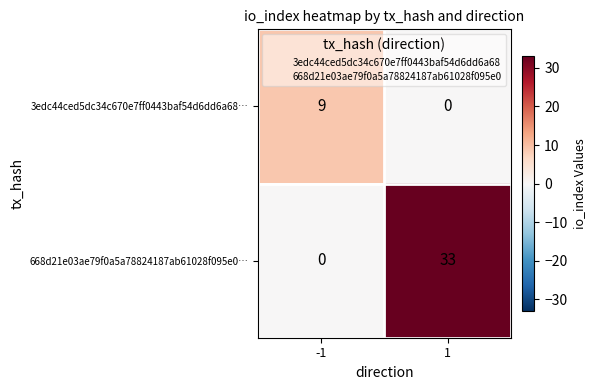

What is the difference between the highest and lowest values at -1?

9